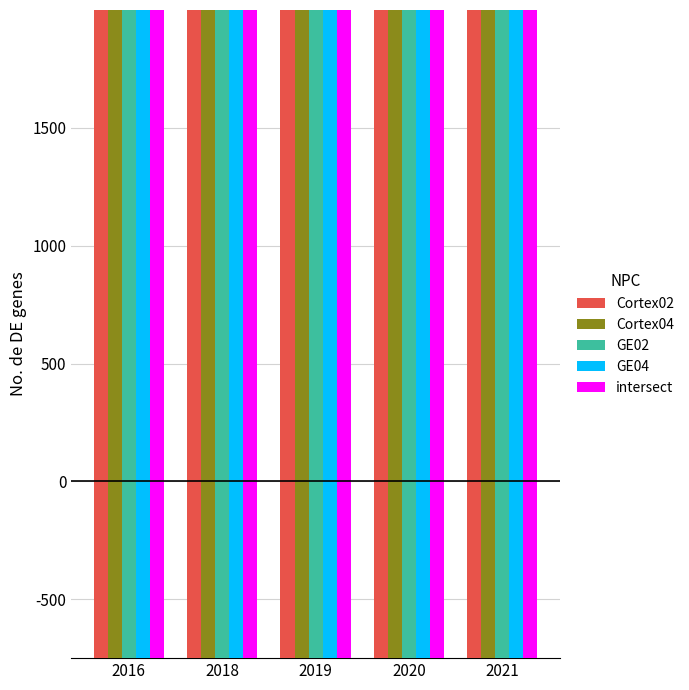

What are all the series names shown in the legend?

Cortex02, Cortex04, GE02, GE04, intersect